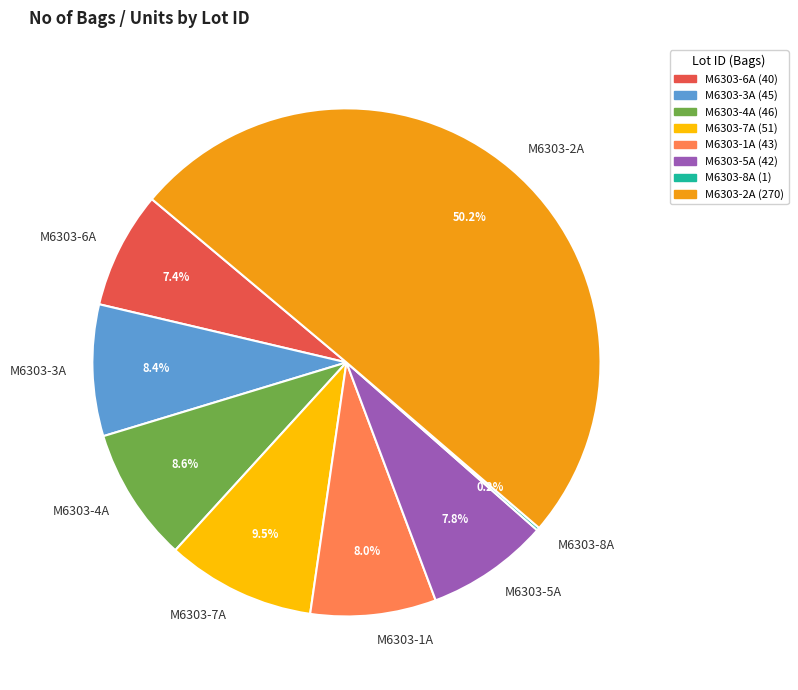

To the nearest percent, what is the difference between the largest and smallest slice percentages?

50%